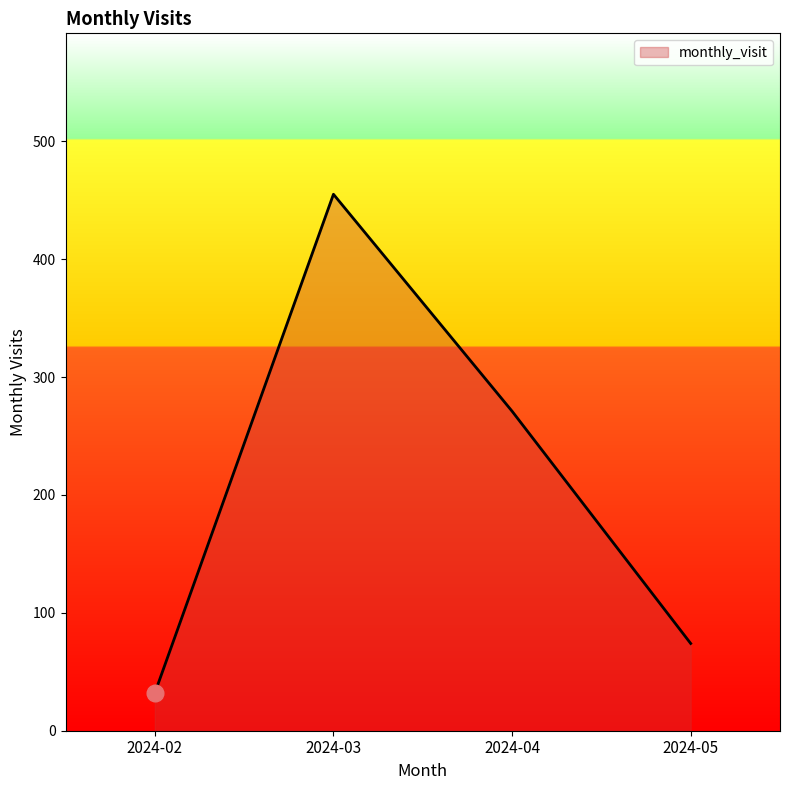

Reading right to left, what are all the values shown in this chart?

74	271	455	32